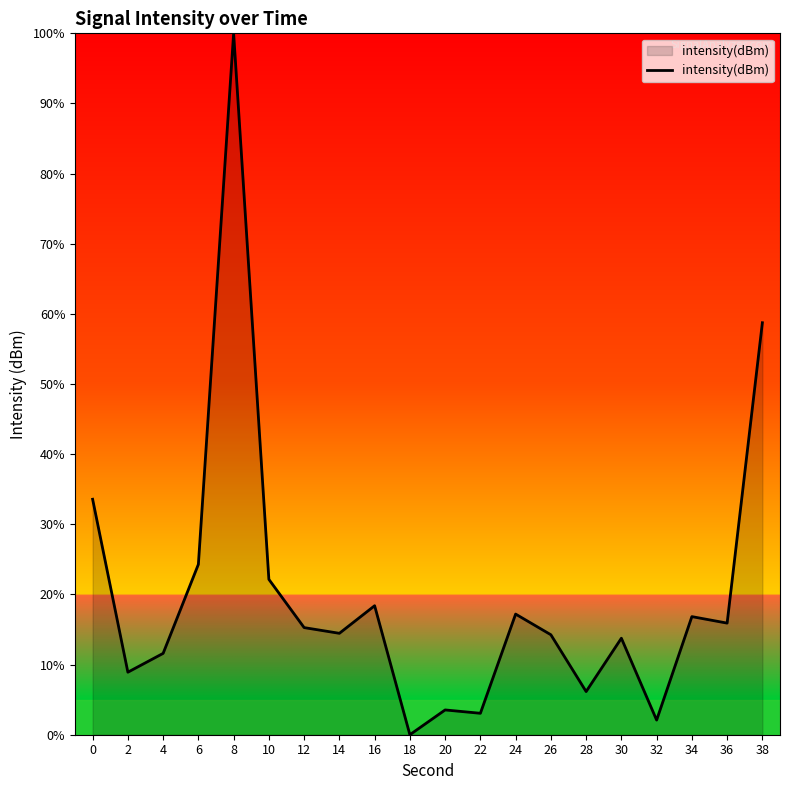

Count the number of data series in this chart.

1